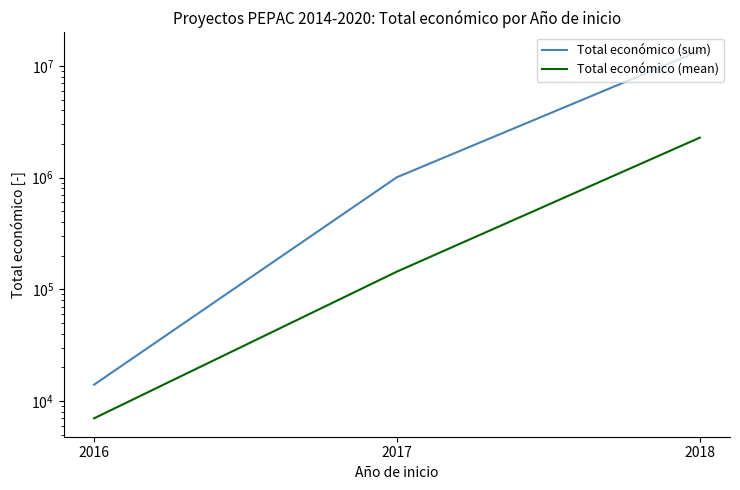

Which series has the largest range (max minus min)?

Total económico (sum)